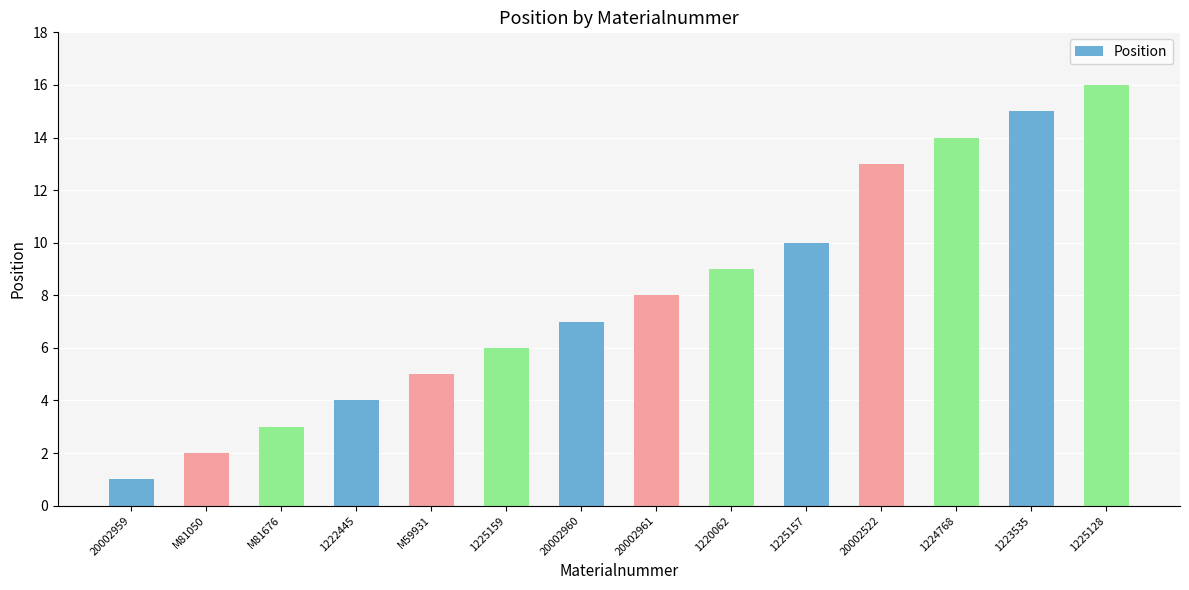

What value does the data have at 1225128, to the nearest 10?

20